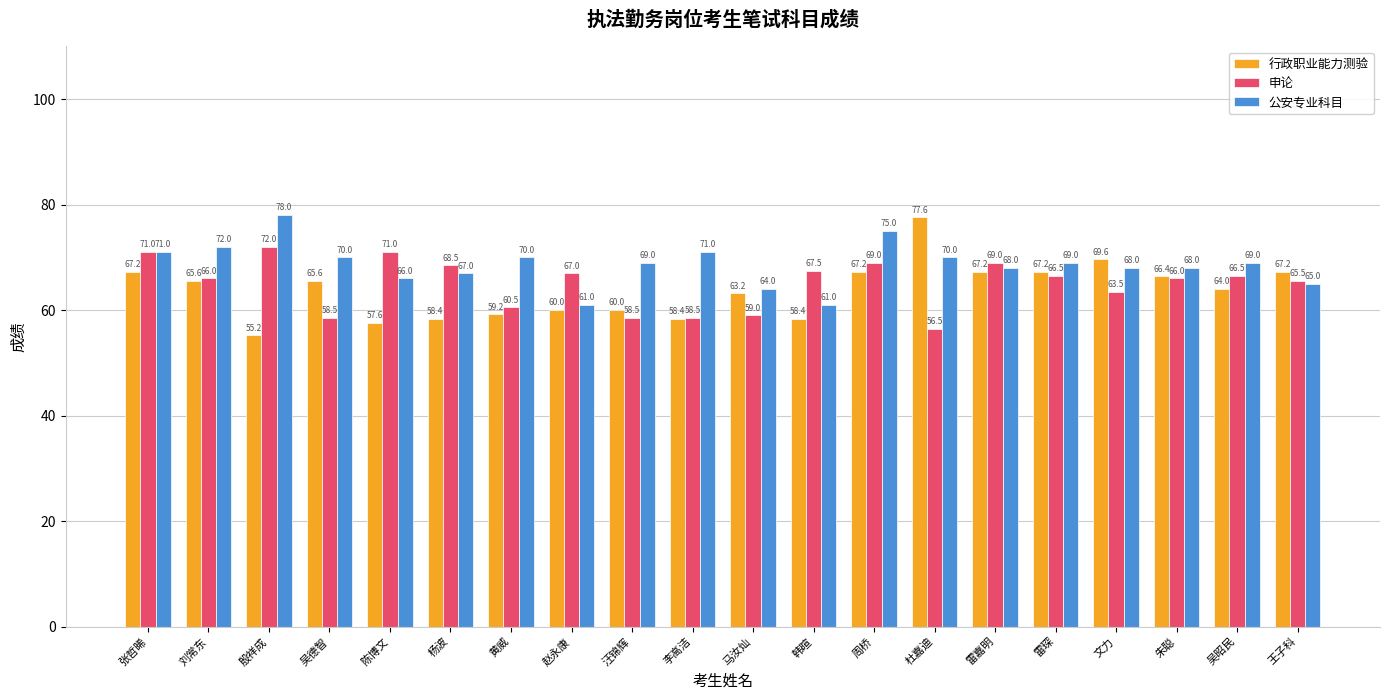

What is the spread (max minus min) of values at 李高洁?

12.6